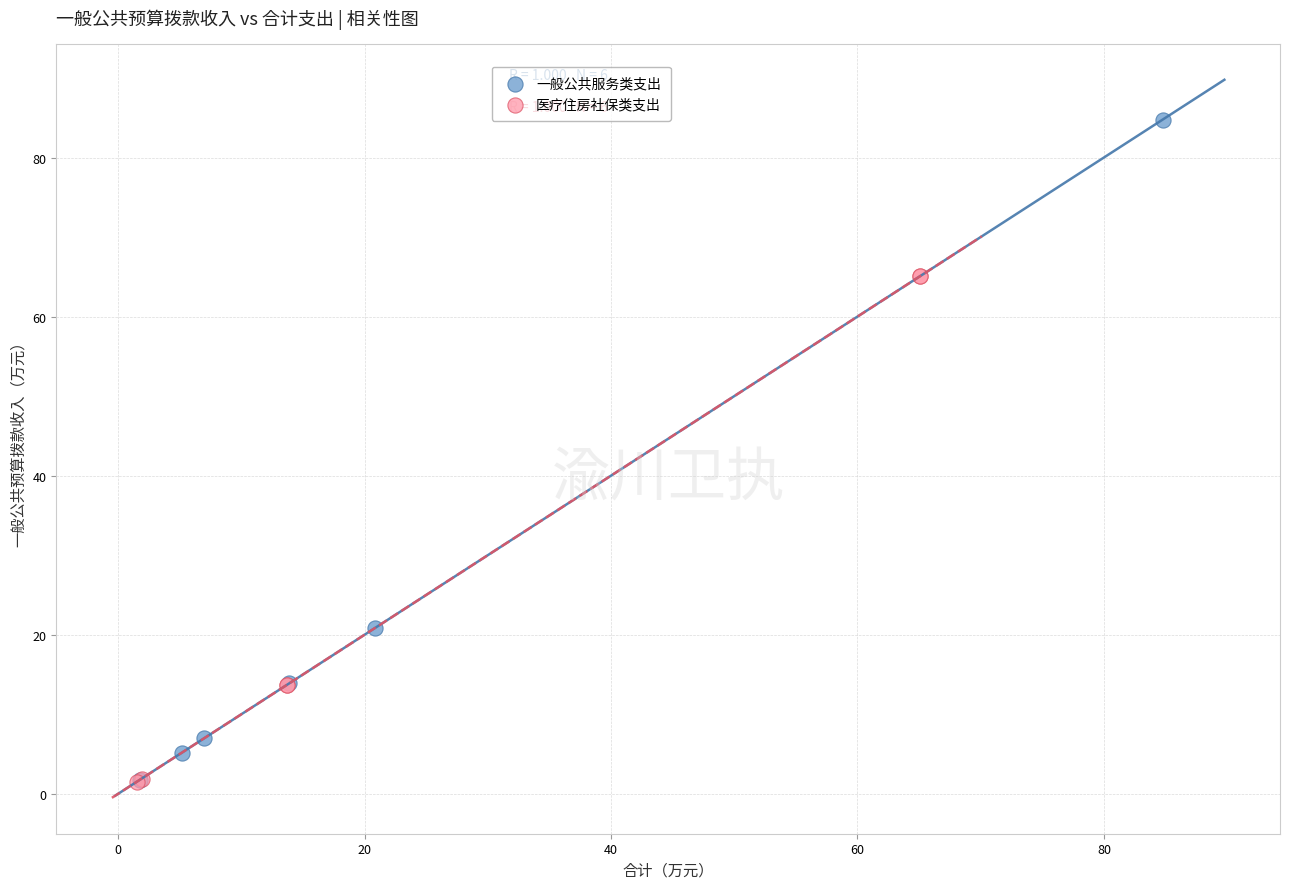

Which series reaches the maximum Y coordinate?

一般公共服务类支出